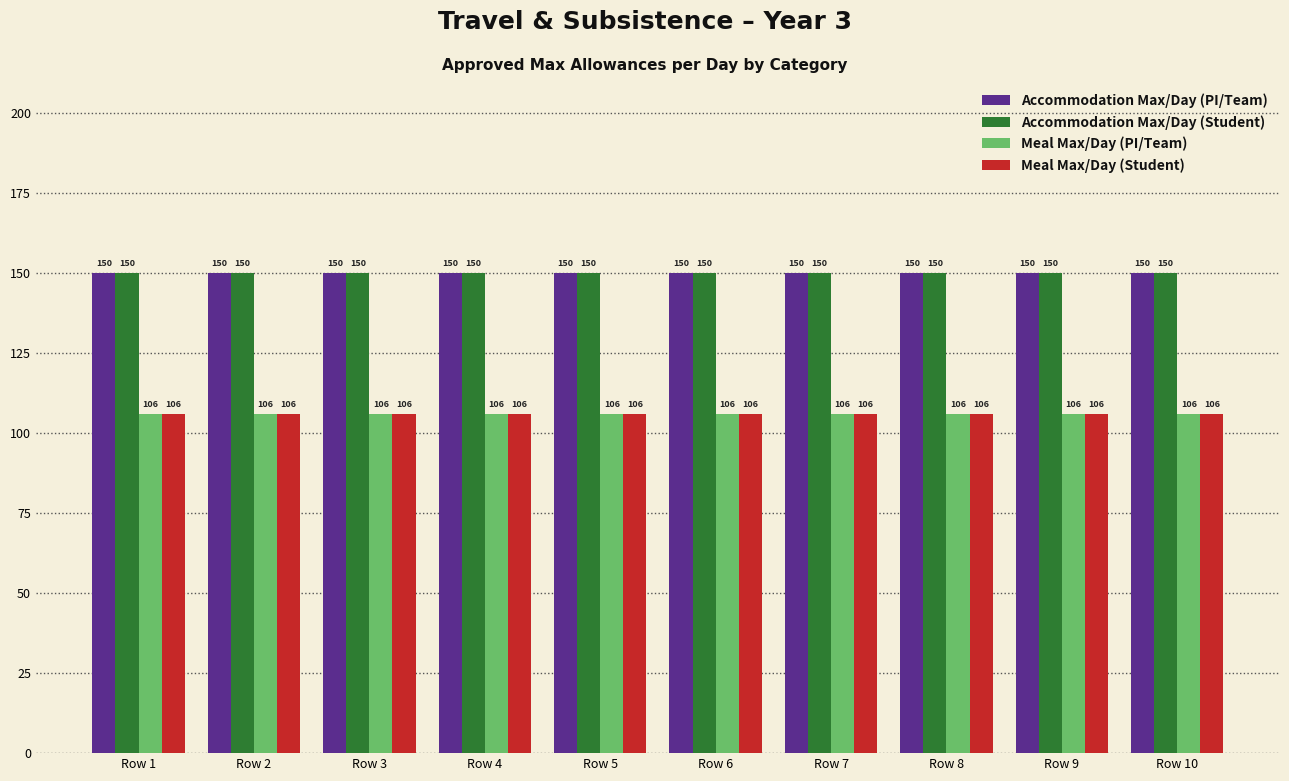

What is the sum of the Accommodation Max/Day (PI/Team) values at Row 4 and Row 6?

300.0